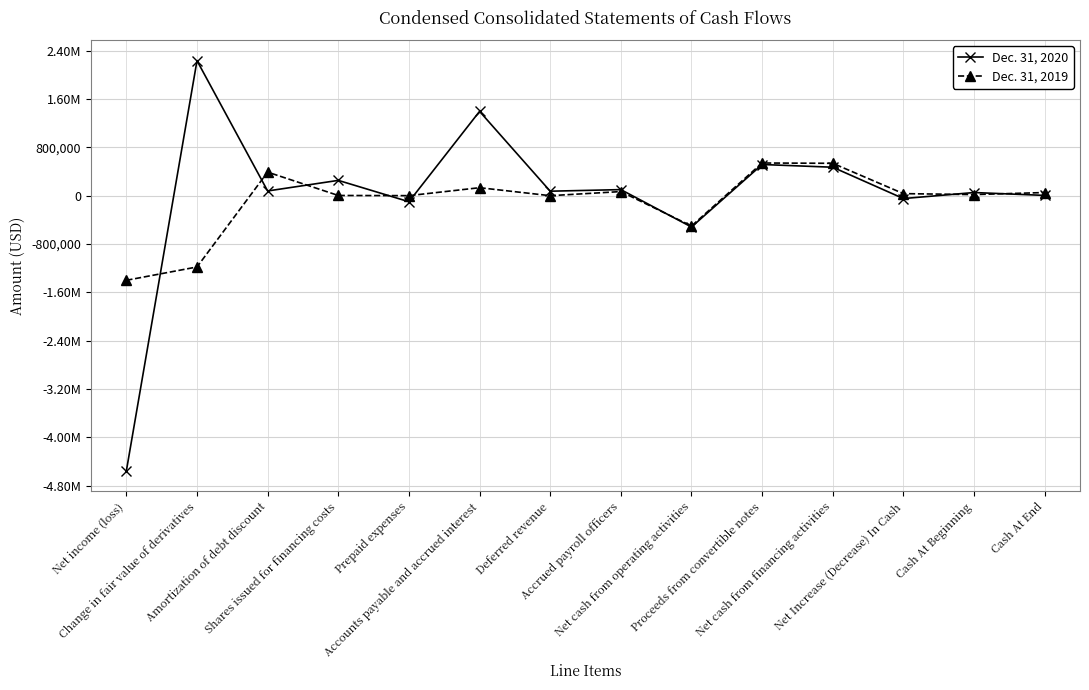

Is this an area chart (filled region under the line)?

No